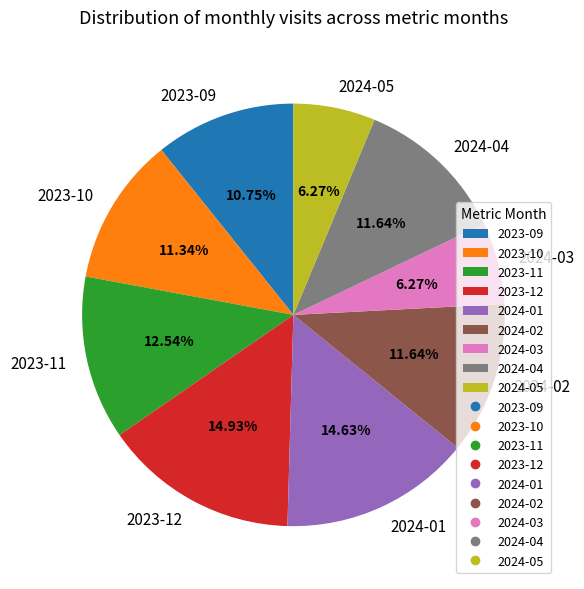

To the nearest percent, what is the average slice percentage?

11%